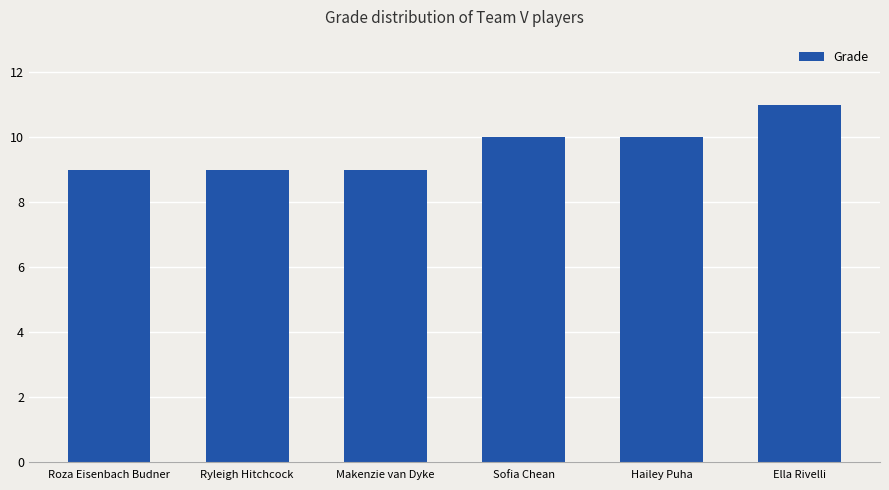

How many bars are there in total?

6